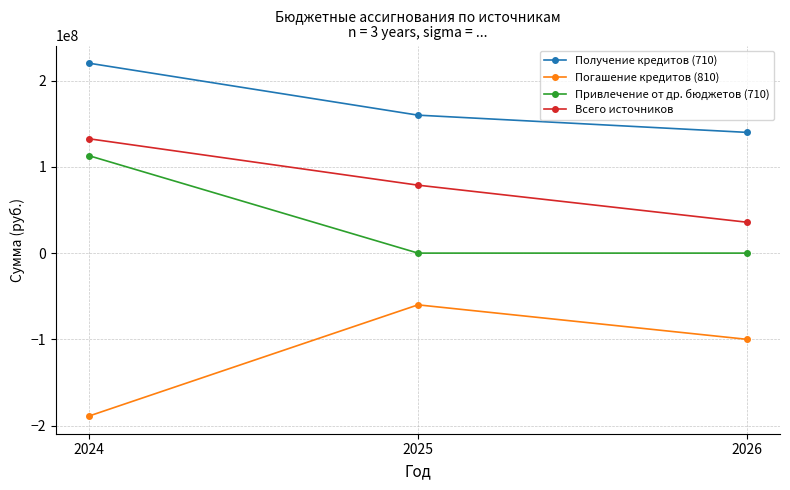

The Получение кредитов (710) series shows 52903946.4 at 2026. True or false?

False